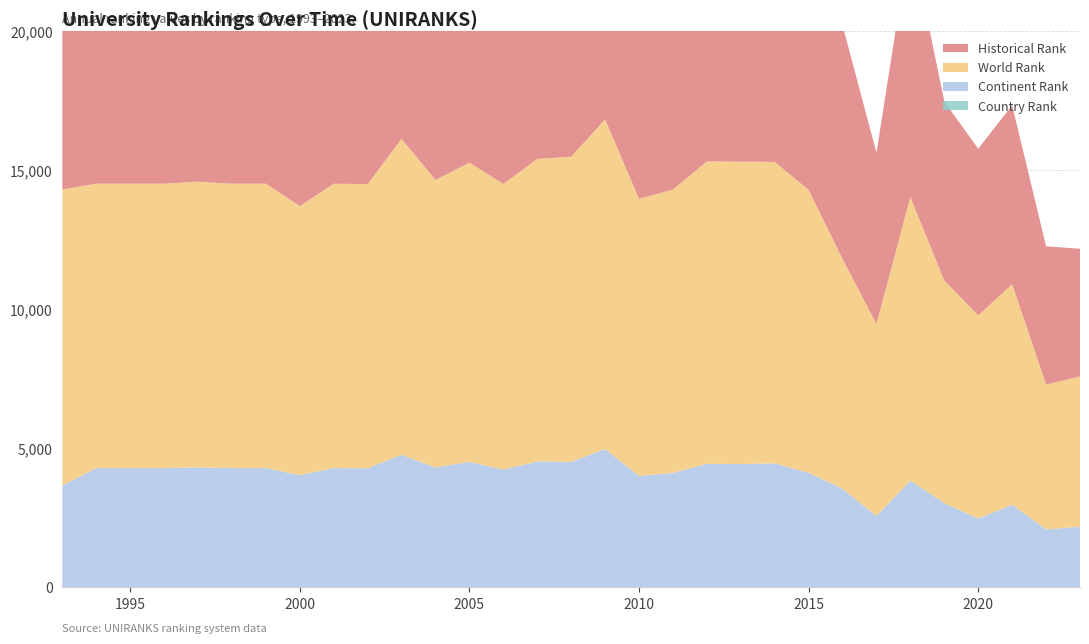

Reading left to right, extract all data points from this chart.

country rank: 1993=23	1994=22	1995=22	1996=22	1997=22	1998=22	1999=22	2000=21	2001=22	2002=22	2003=23	2004=22	2005=22	2006=21	2007=22	2008=23	2009=24	2010=22	2011=23	2012=23	2013=23	2014=24	2015=23	2016=18	2017=15	2018=15	2019=18	2020=16	2021=15	2022=11	2023=12
continent rank: 1993=3644	1994=4270	1995=4270	1996=4270	1997=4295	1998=4270	1999=4270	2000=4016	2001=4270	2002=4264	2003=4747	2004=4291	2005=4494	2006=4214	2007=4507	2008=4492	2009=4953	2010=3983	2011=4095	2012=4423	2013=4413	2014=4438	2015=4099	2016=3531	2017=2553	2018=3826	2019=3013	2020=2463	2021=2960	2022=2078	2023=2173
world rank: 1993=10640	1994=10221	1995=10221	1996=10221	1997=10268	1998=10221	1999=10221	2000=9672	2001=10221	2002=10211	2003=11355	2004=10333	2005=10756	2006=10269	2007=10872	2008=10969	2009=11845	2010=9965	2011=10182	2012=10867	2013=10869	2014=10834	2015=10169	2016=8255	2017=6904	2018=10188	2019=8001	2020=7299	2021=7923	2022=5205	2023=5401
historical rank: 1993=10640	1994=10221	1995=10221	1996=10221	1997=10268	1998=10221	1999=10221	2000=9672	2001=10221	2002=10211	2003=11355	2004=9987	2005=10525	2006=9946	2007=10244	2008=16427	2009=11899	2010=9931	2011=10547	2012=10882	2013=10891	2014=10470	2015=10134	2016=8404	2017=6153	2018=9370	2019=6434	2020=5992	2021=6436	2022=4970	2023=4588